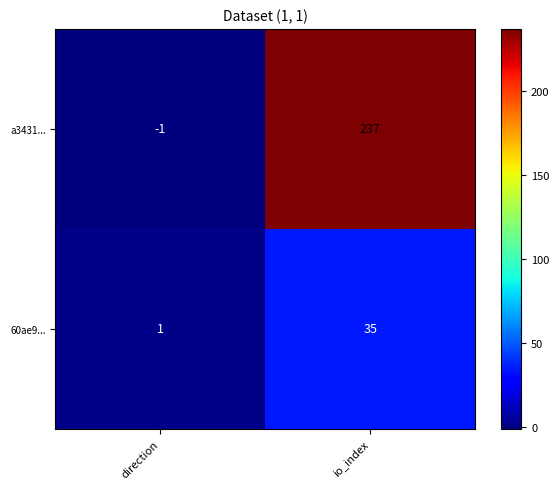

The value of 60ae9... at io_index is 58. True or false?

False